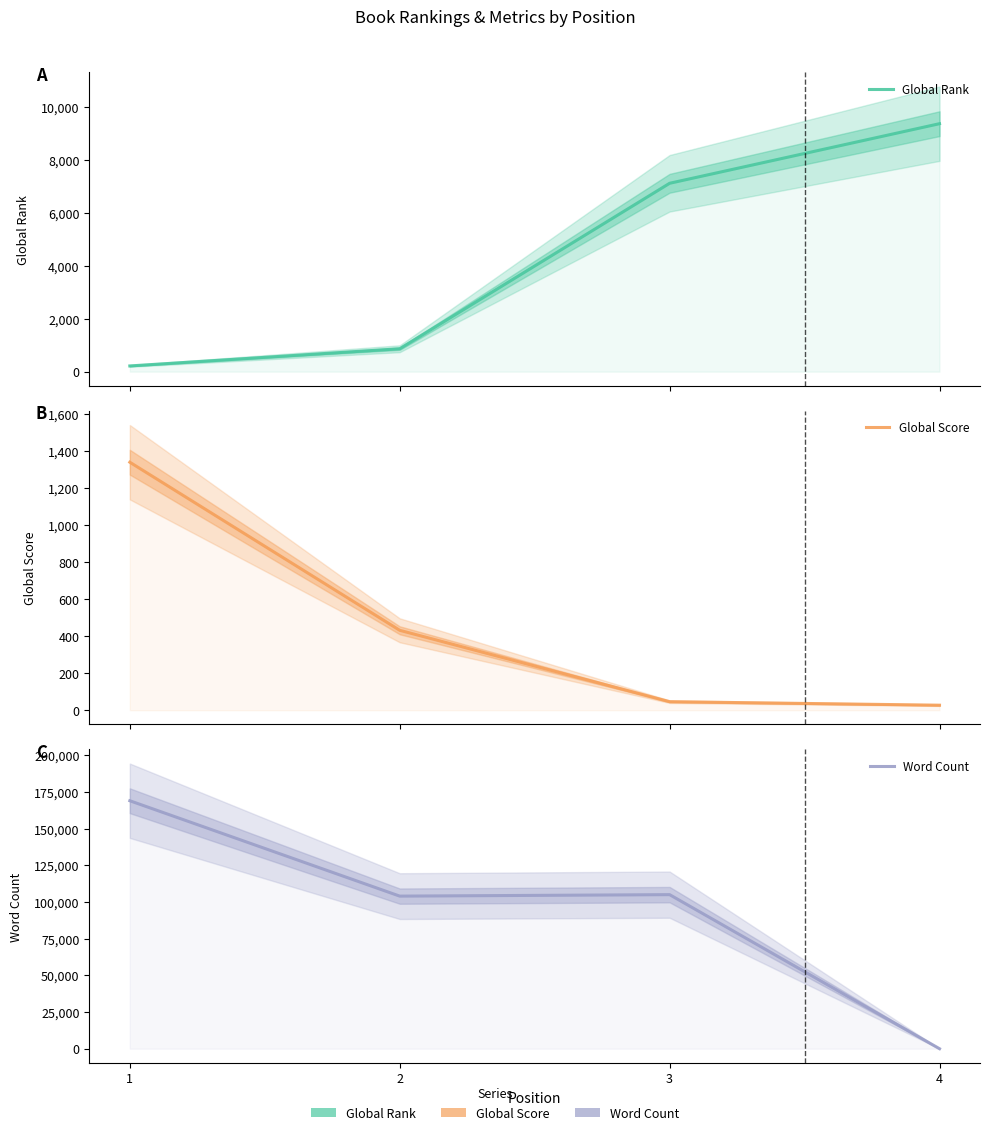

Where does the Global Rank series first go above 7112?

4